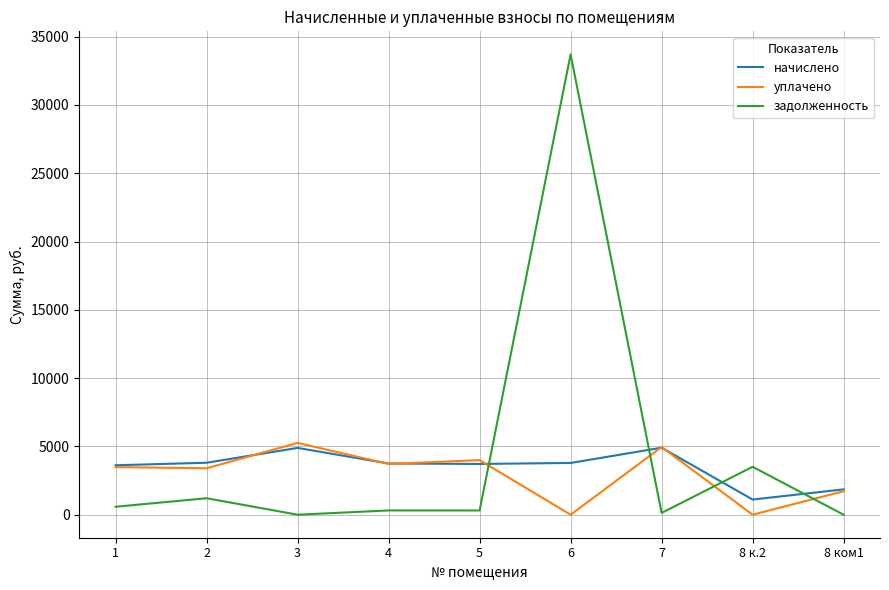

At which category is the sum across all series the highest?

6